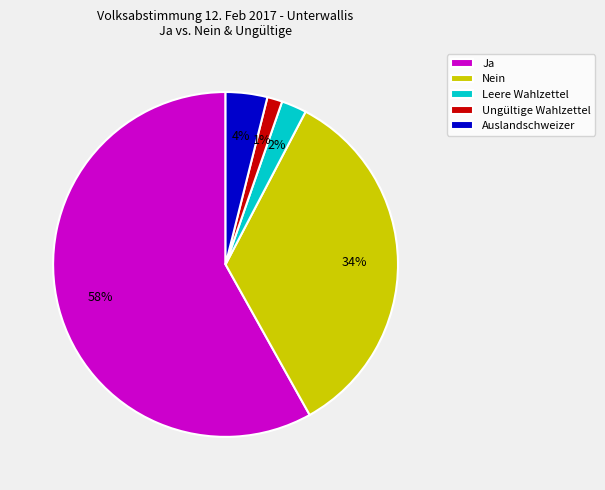

Is Nein the majority of the pie?

No